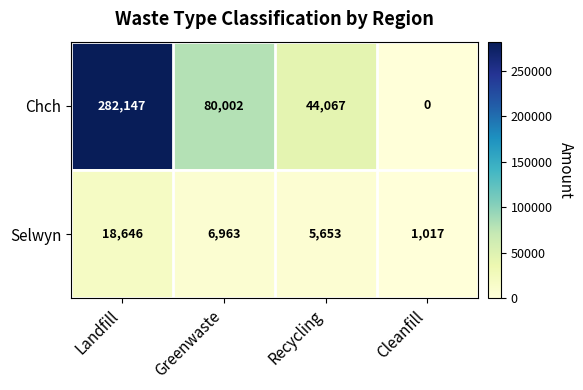

How many distinct data groups are displayed?

2